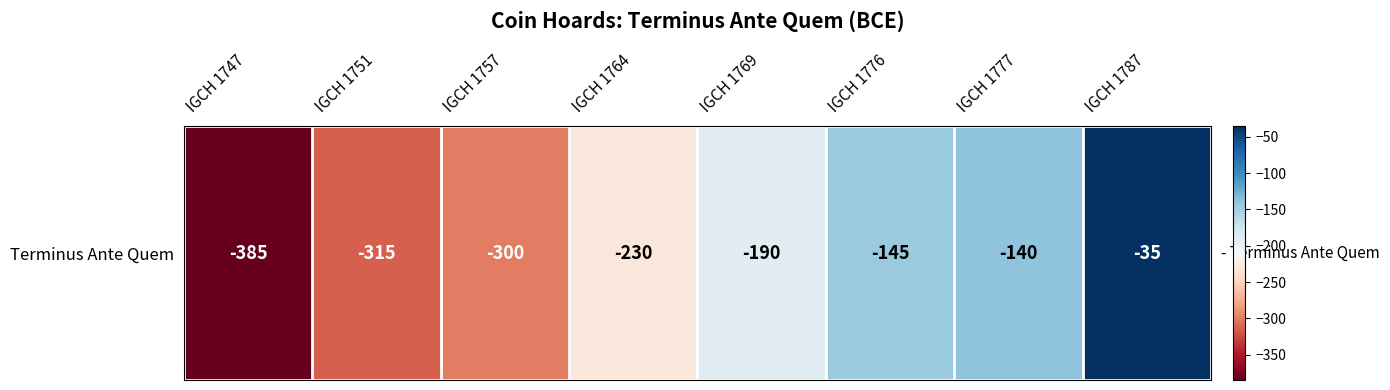

Which has a higher value, IGCH 1747 or IGCH 1769?

IGCH 1769